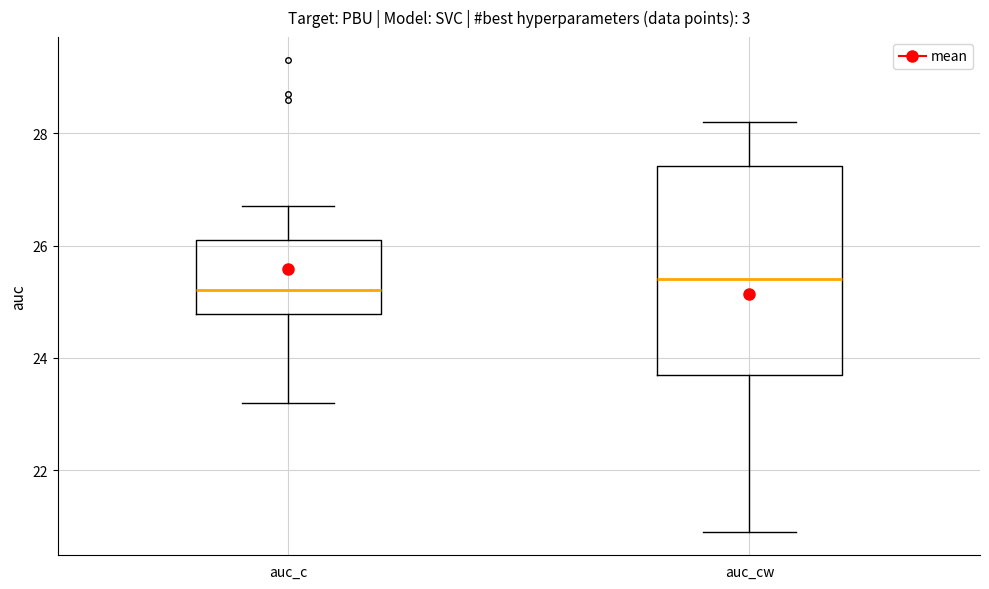

Reading left to right, read every box against the y-axis: the position of its median line, the range the box covers, and the ends of its whiskers. The values are not printed on the chart, so give them approximately, as read against the axis.

auc_c: median 25.2, box 24.8 to 26.2, whiskers 23.2 to 26.8
auc_cw: median 25.4, box 23.8 to 27.4, whiskers 21.0 to 28.2